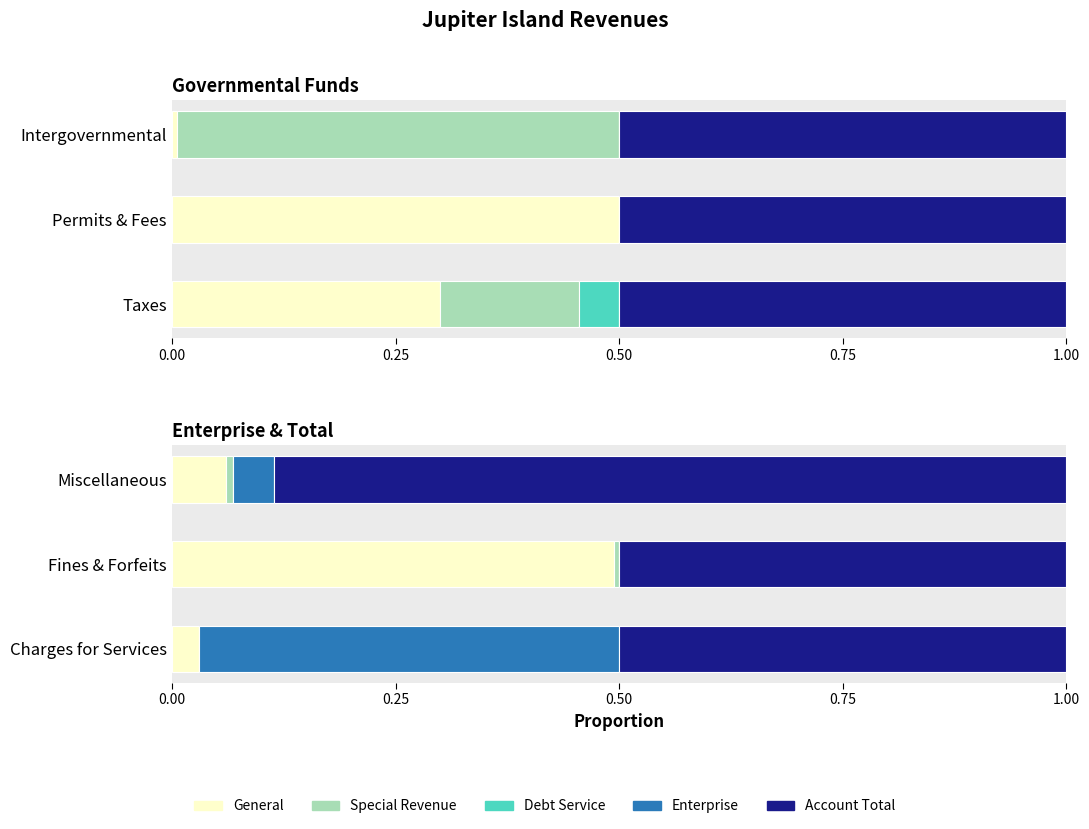

Are the bars horizontal?

Yes